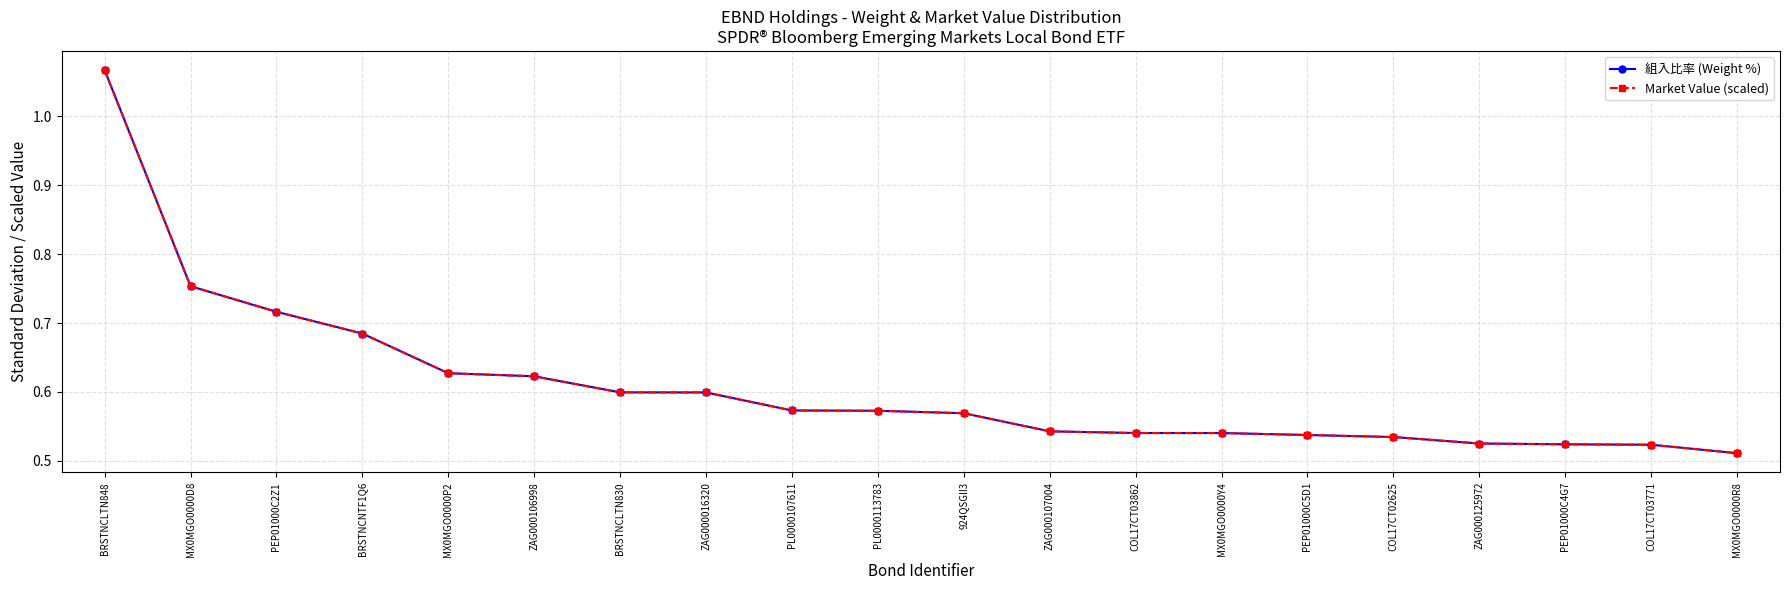

What is the label of the 10th point from the right?

924QSGII3